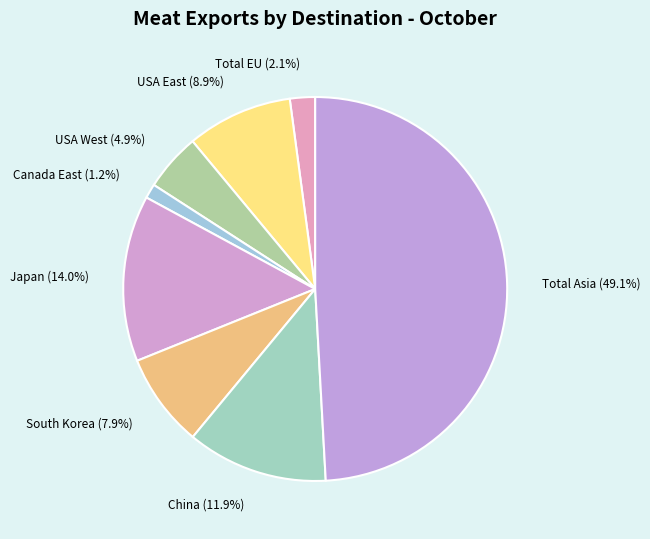

Does any single category account for the majority?

No